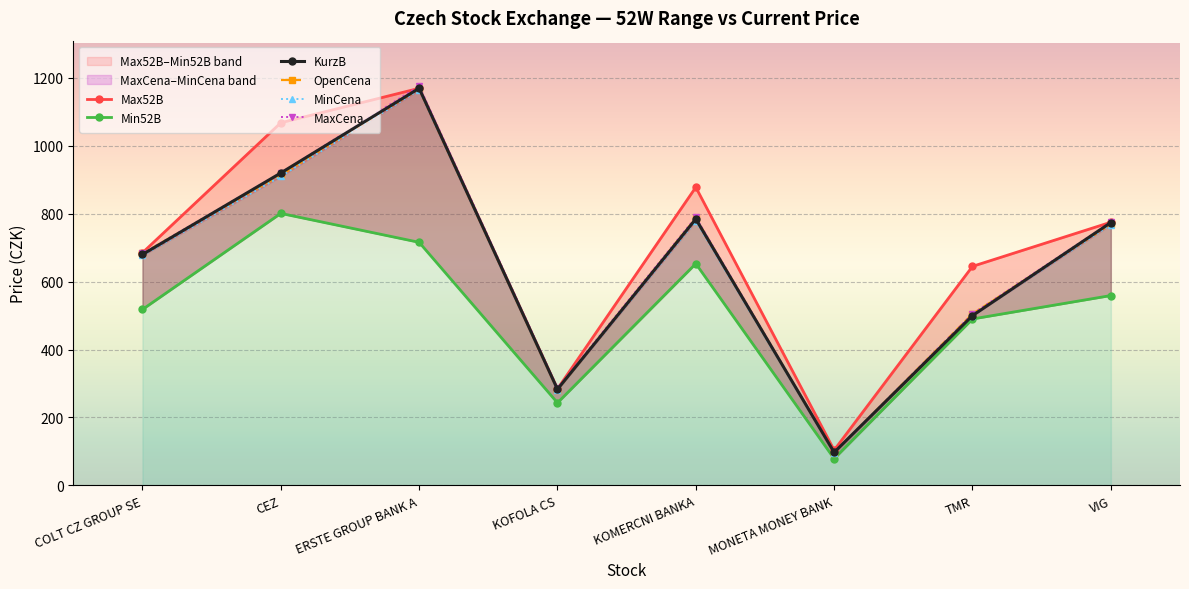

How many interior local peaks does the KurzB series have?

2